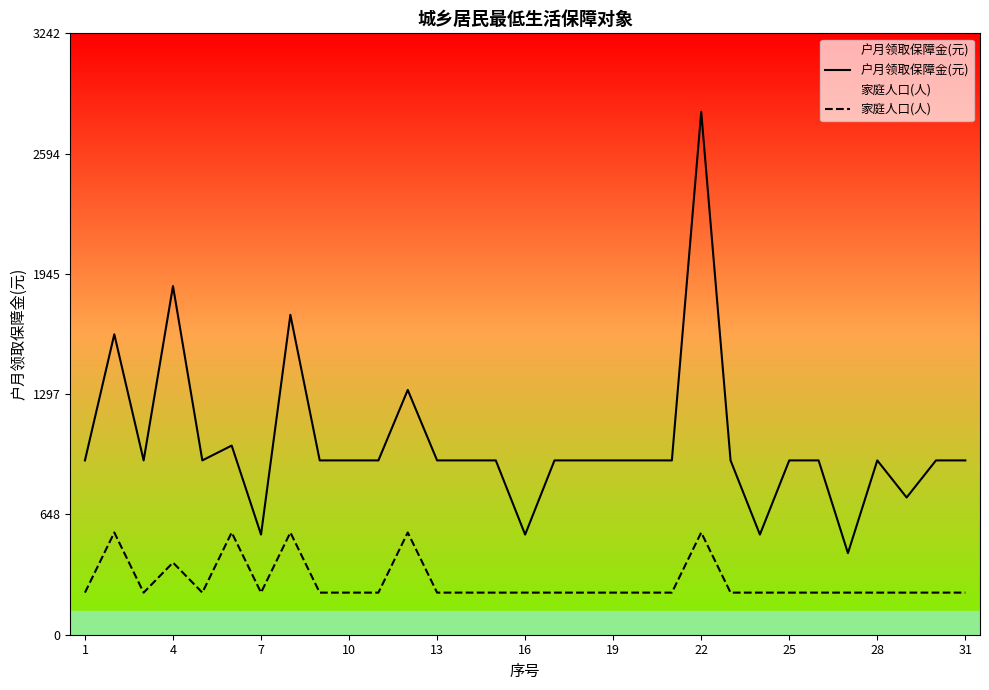

True or false: 户月领取保障金(元) and 家庭人口(人) cross at least once.

False